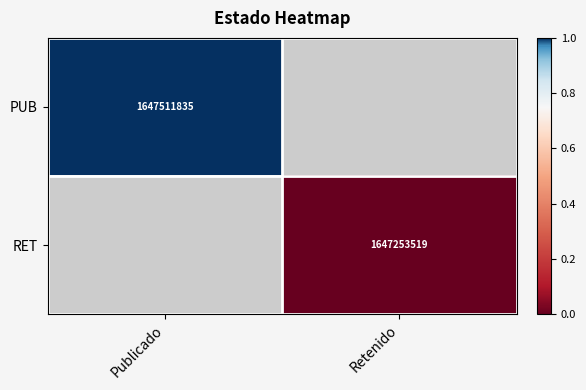

Is the value of PUB at Publicado greater than the value of RET at Retenido?

Yes